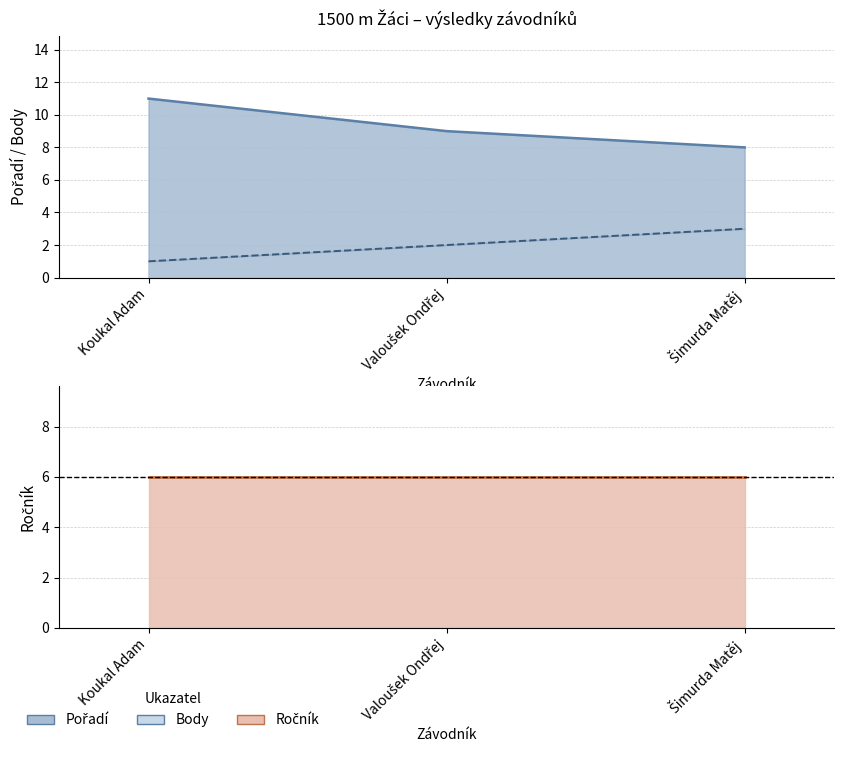

The Ročník (line) series shows 2 at Koukal Adam. True or false?

False